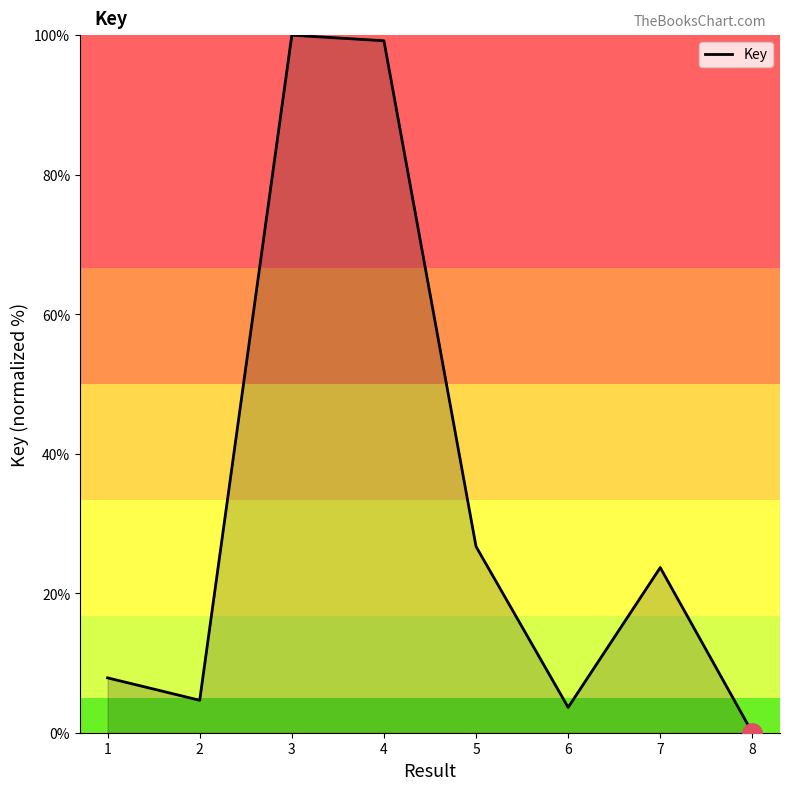

At which category does the data reach its first local valley?

2